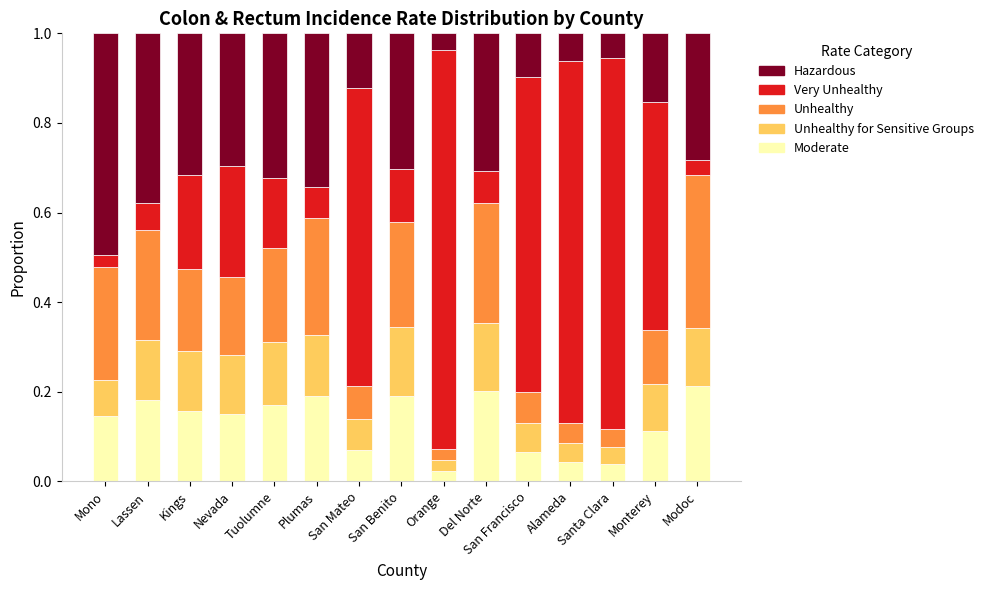

What is the total value across all series at Alameda?

1.0